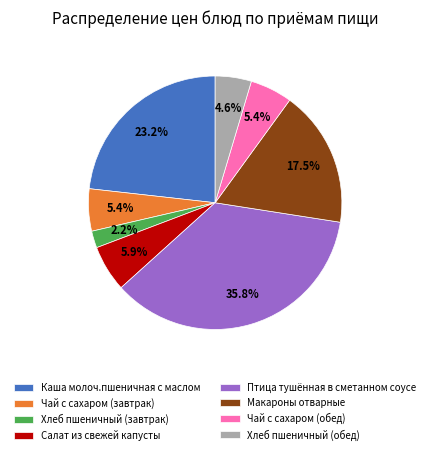

To the nearest percent, what is the average slice percentage?

12%